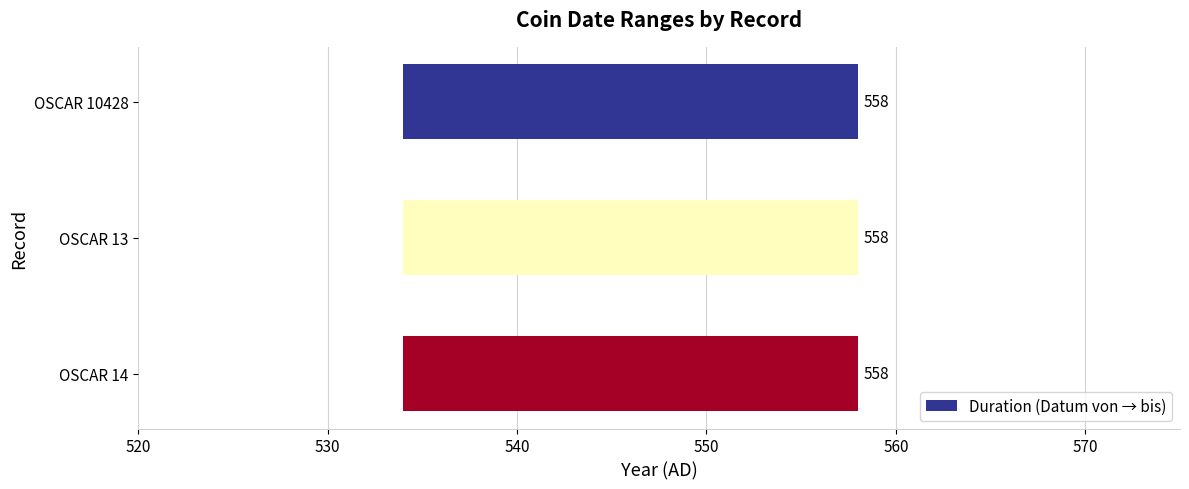

Reading right to left, transcribe all the data shown in this chart.

Datum von: 534	534	534
Datum bis: 558	558	558